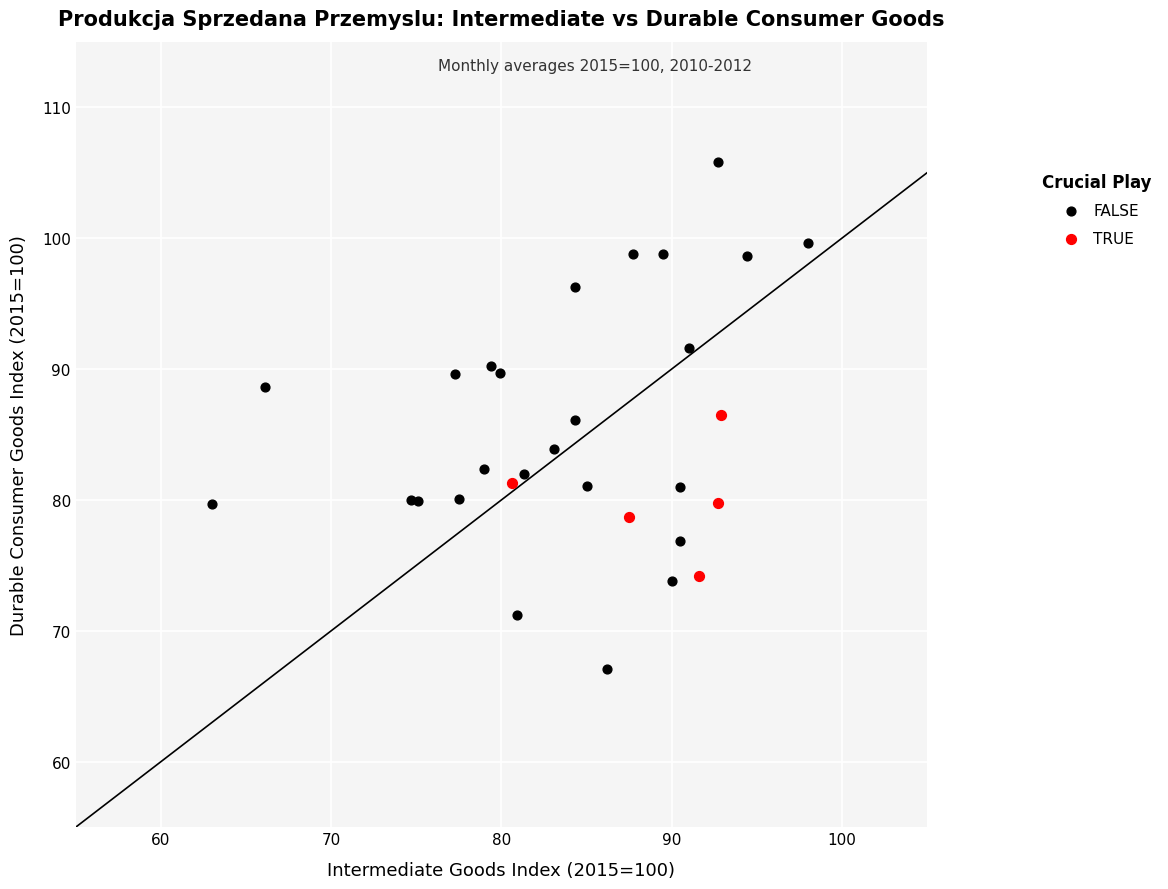

Which series has the largest Y range (max minus min)?

FALSE